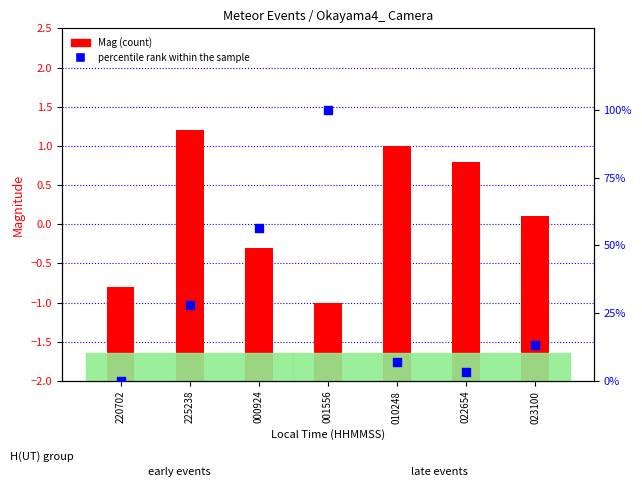

Which series contains the lowest Y value?

percentile rank within the sample